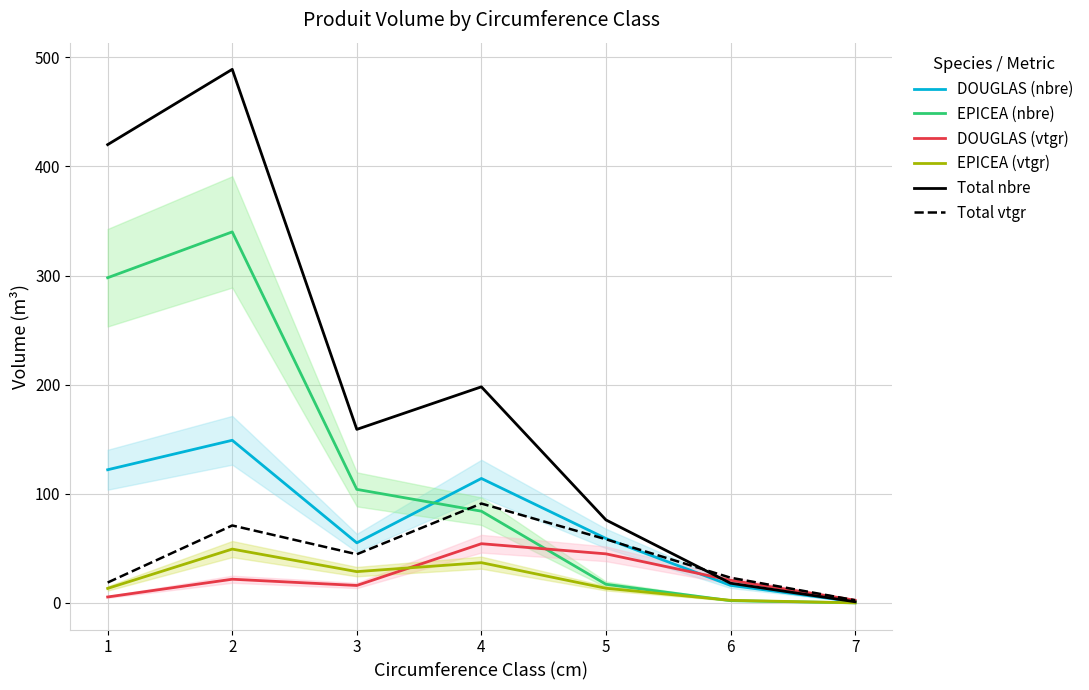

True or false: Total vtgr has a value of 18.6 at 1.

True